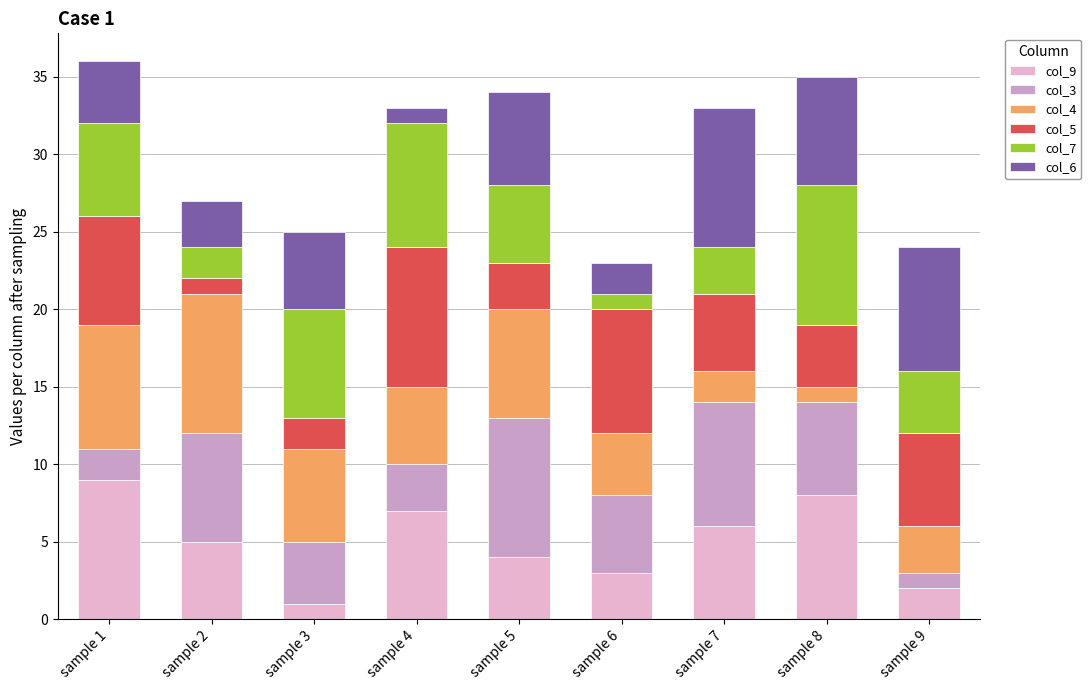

How many bars are there in total?

9